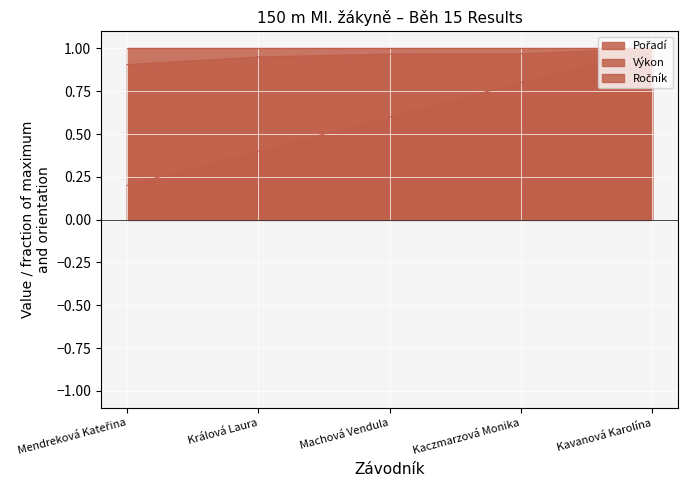

What is the average value of the Výkon series?

1.0